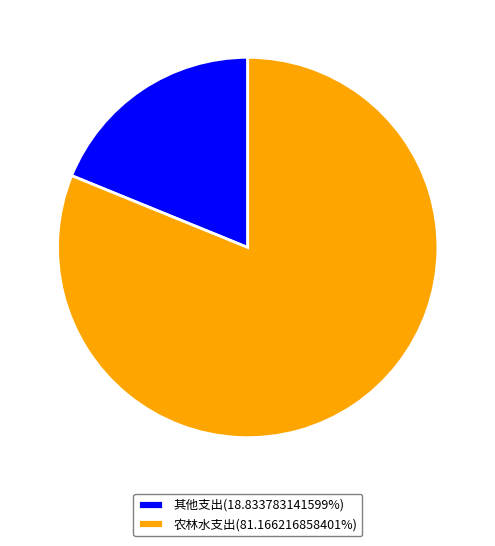

Do 其他支出(18.833783141599%) and 农林水支出(81.166216858401%) together represent more than half of the pie?

Yes